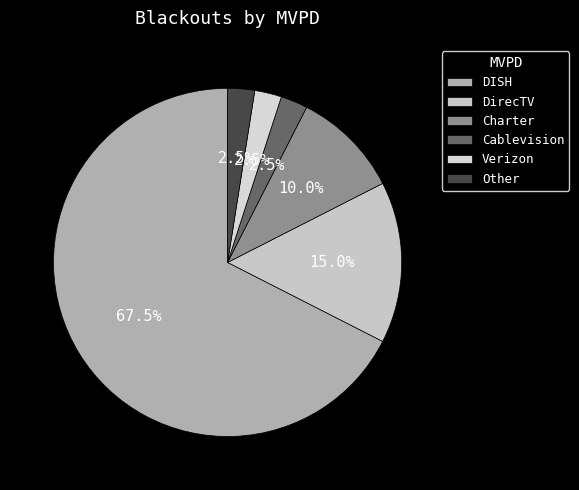

Do Cablevision and DISH together represent more than half of the pie?

Yes